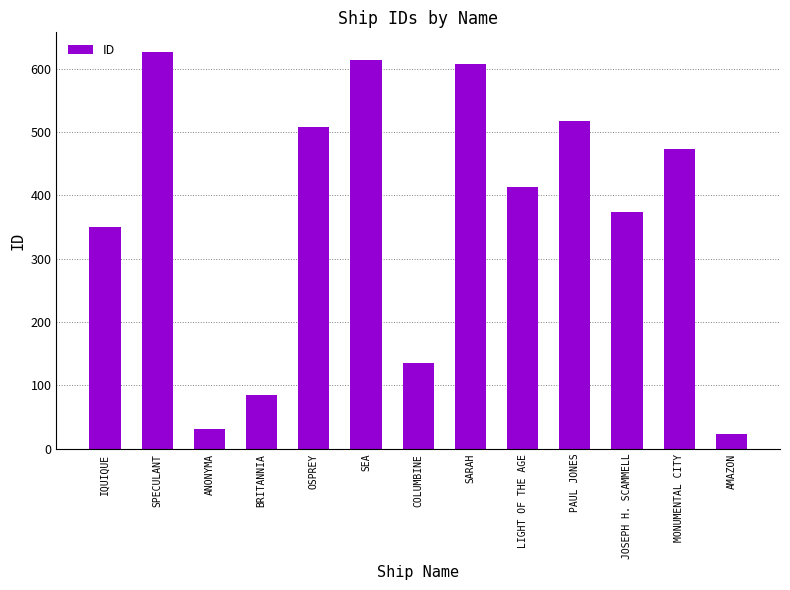

Rank the categories by value from highest to lowest.

SPECULANT, SEA, SARAH, PAUL JONES, OSPREY, MONUMENTAL CITY, LIGHT OF THE AGE, JOSEPH H. SCAMMELL, IQUIQUE, COLUMBINE, BRITANNIA, ANONYMA, AMAZON